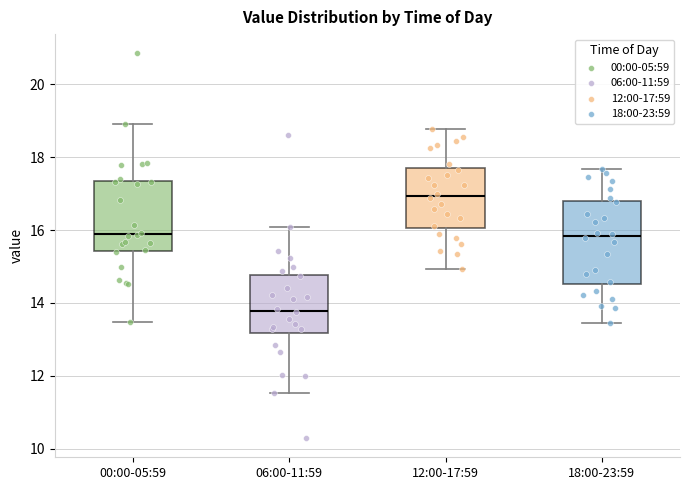

Comparing the boxes themselves (not the whiskers), which one is the tallest?

18:00-23:59